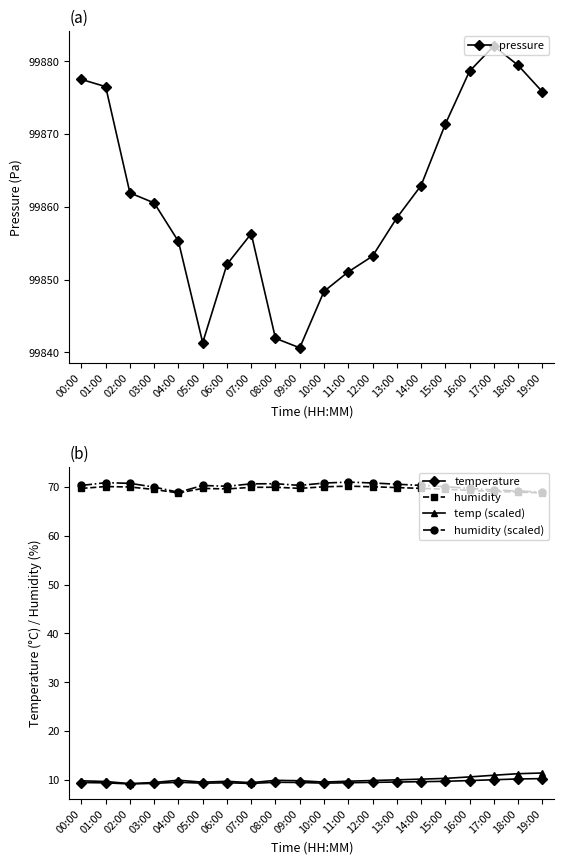

What is the greatest value displayed?

99882.1